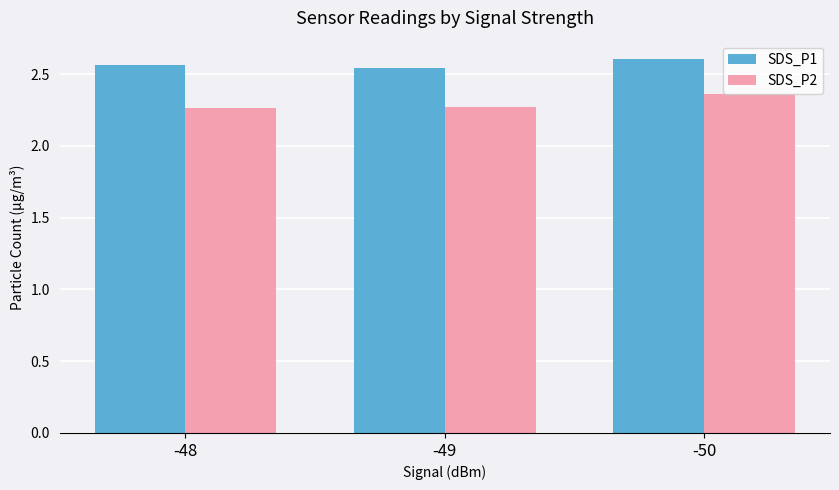

What is the difference between the highest and lowest values at -48?

0.3